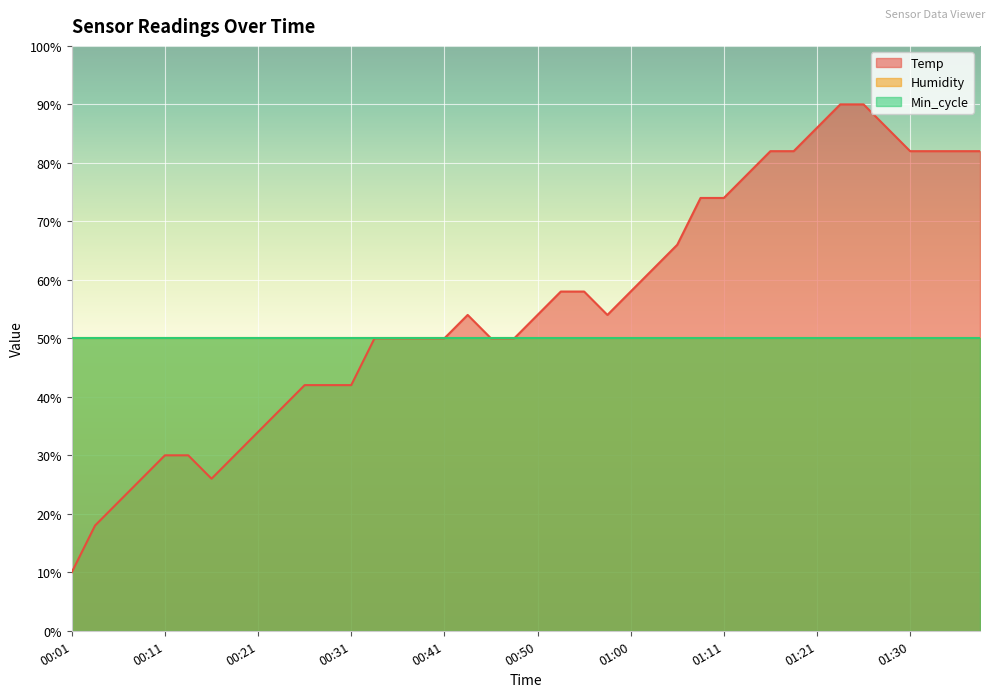

The value of Humidity at 00:33 is 99.9. True or false?

True